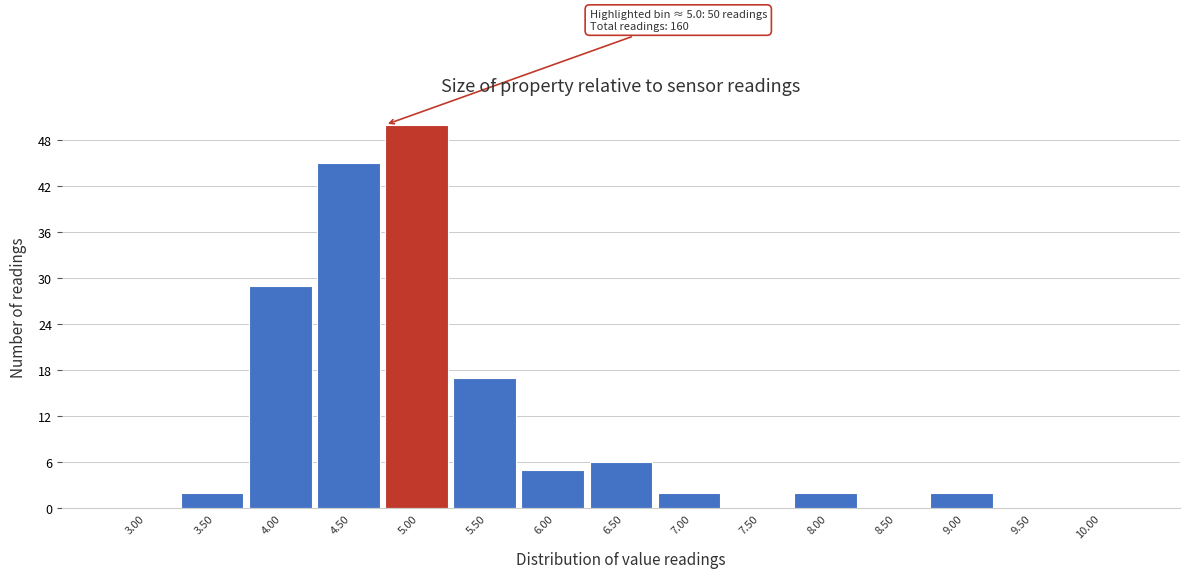

Reading right to left, extract all data points from this chart.

10.00=0	9.50=0	9.00=2	8.50=0	8.00=2	7.50=0	7.00=2	6.50=6	6.00=5	5.50=17	5.00=50	4.50=45	4.00=29	3.50=2	3.00=0